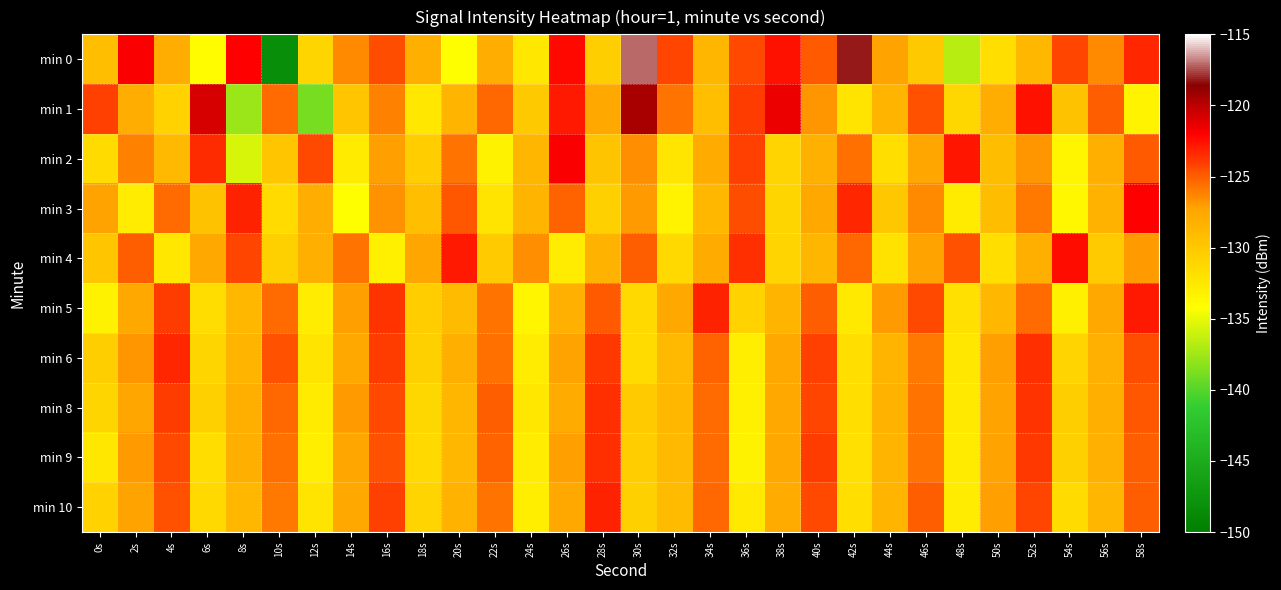

Which category has the lowest value across all series?

10s